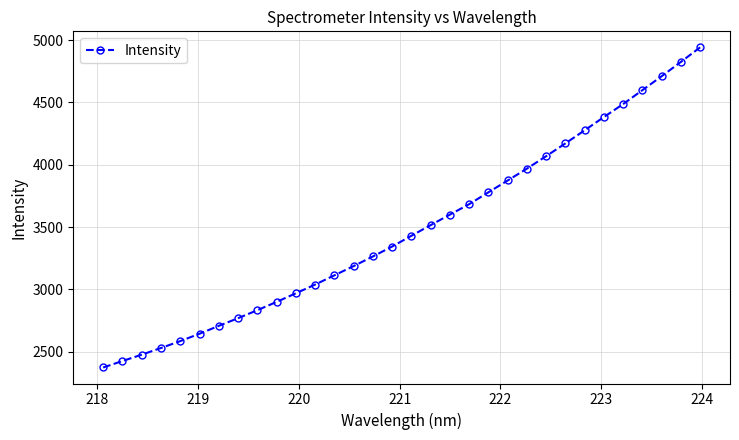

True or false: the data has more than 2 interior local peaks.

False